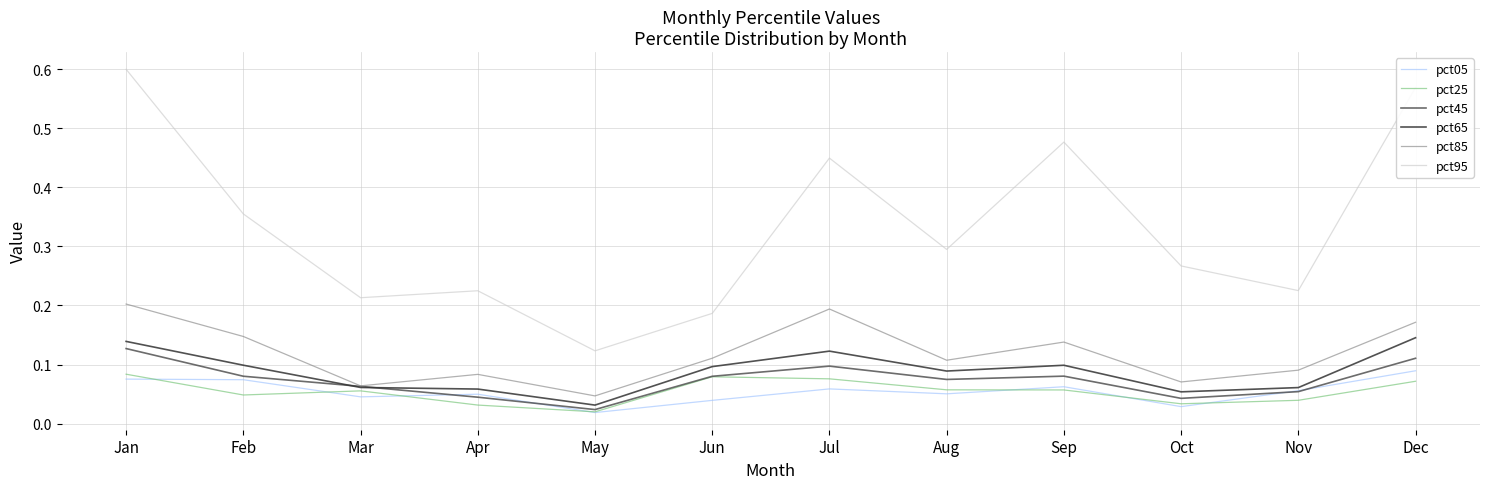

At which category does the chart reach its peak across all series?

Jan